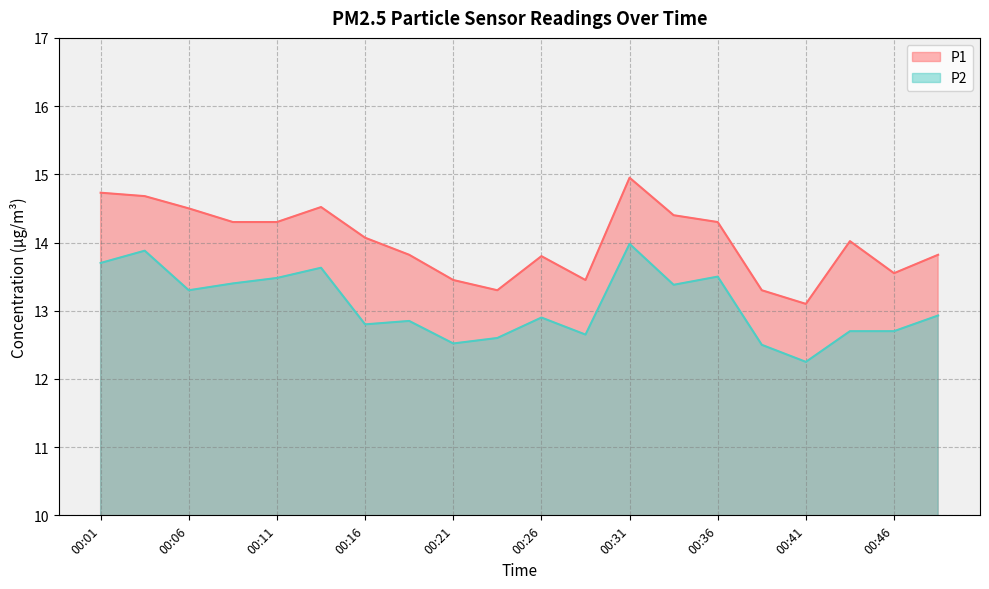

How many data points does each series have?

20